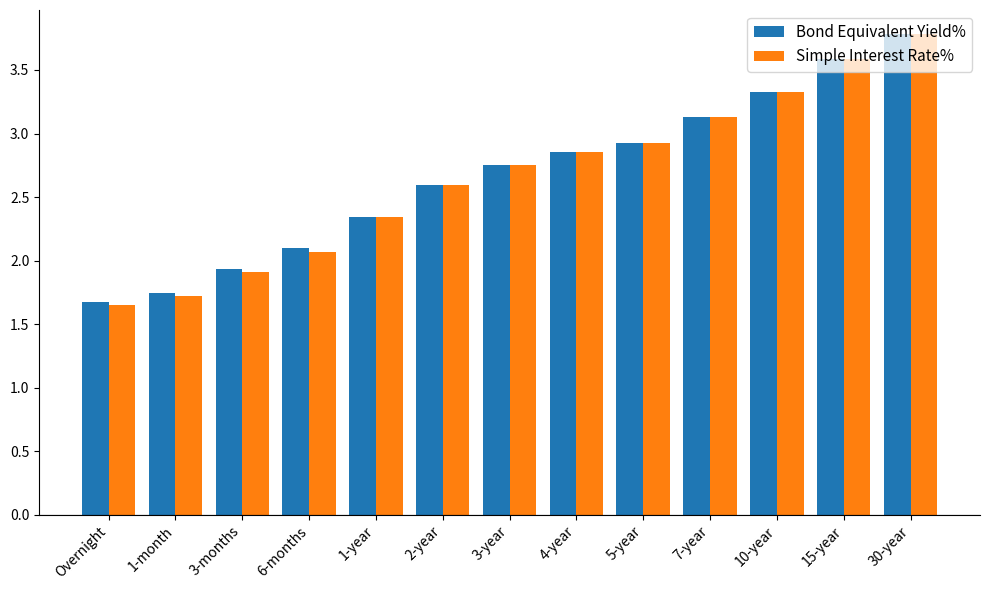

Which series has the widest spread of values?

Simple Interest Rate%